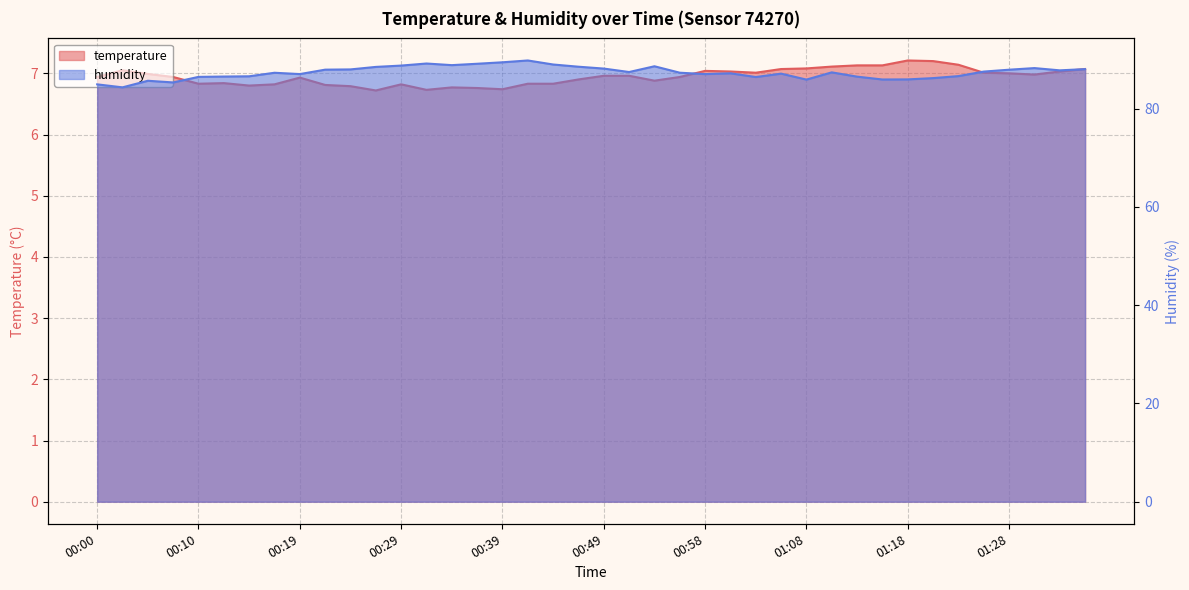

What are all the series names shown in the legend?

temperature, humidity